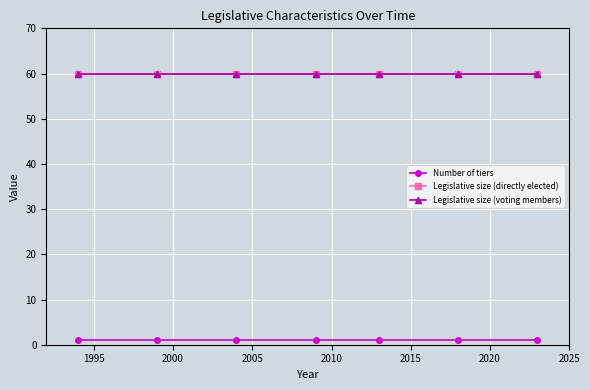

Is this an area chart (filled region under the line)?

No